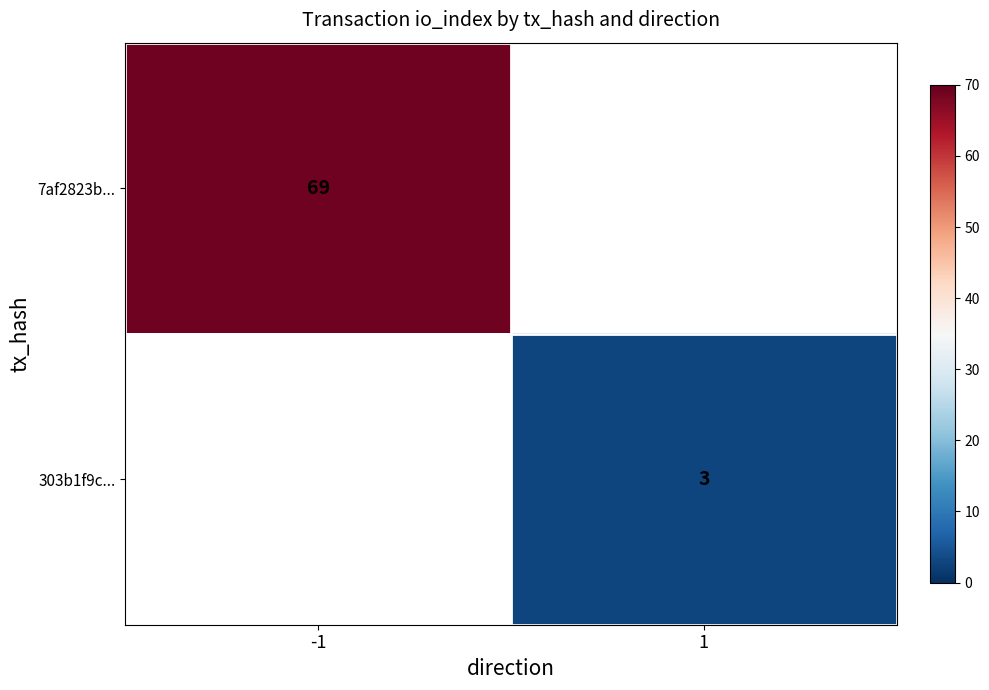

Which has a higher value, 1 or -1?

-1